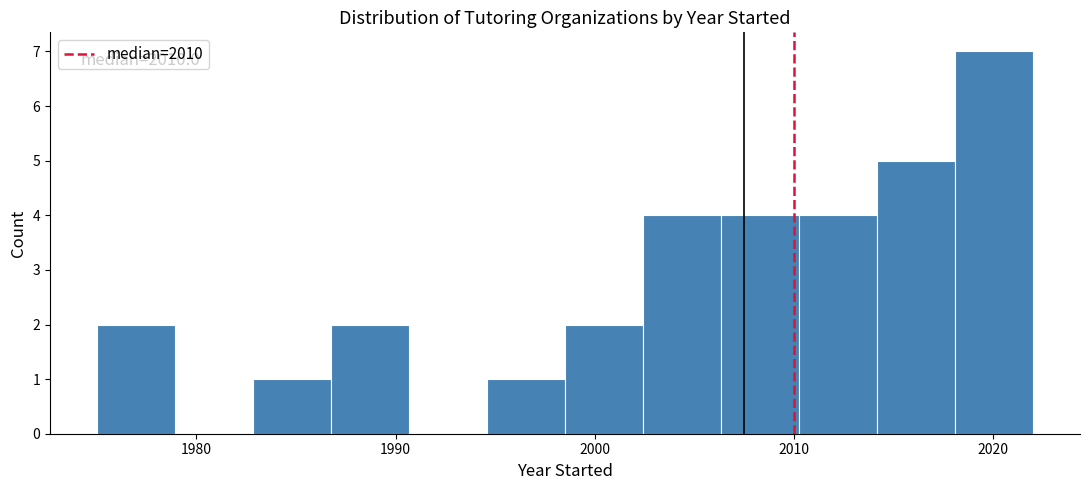

Read against the x-axis, roughly where is the centre of the tallest bar?

2020